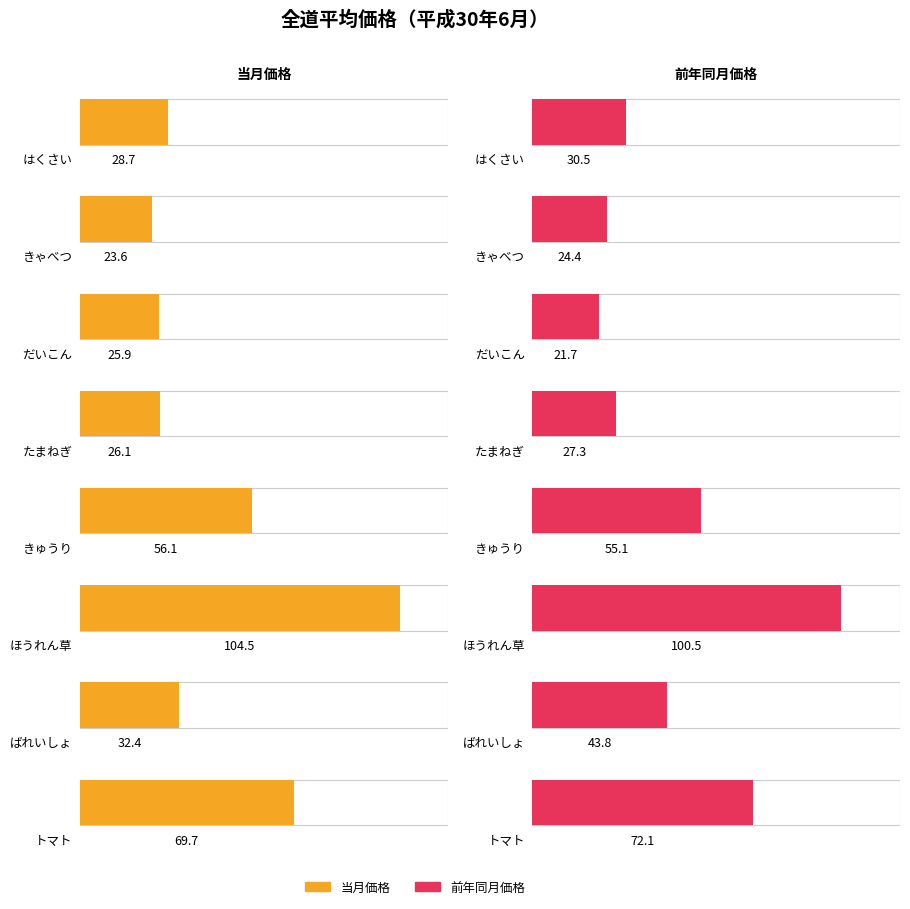

How many groups of bars are there?

8